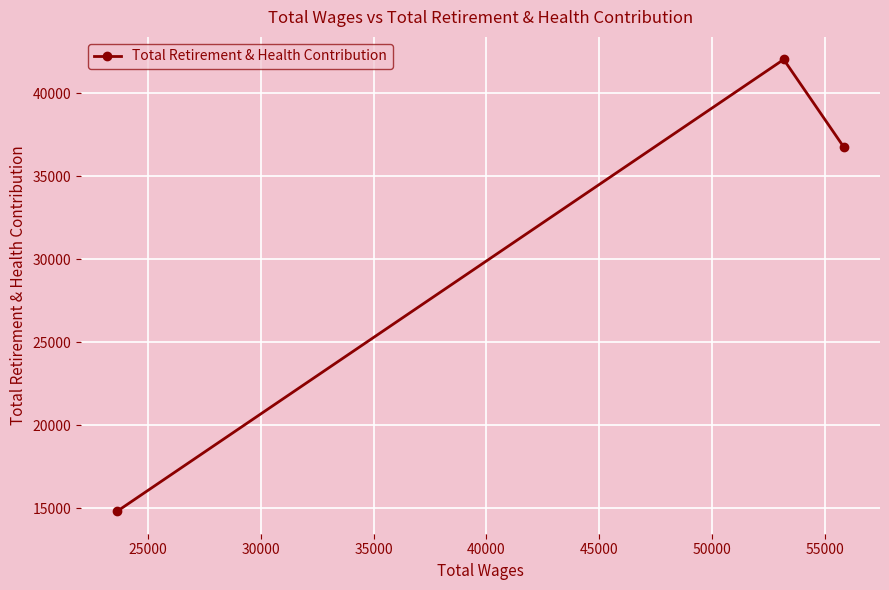

What is the maximum value shown in the chart?

42045